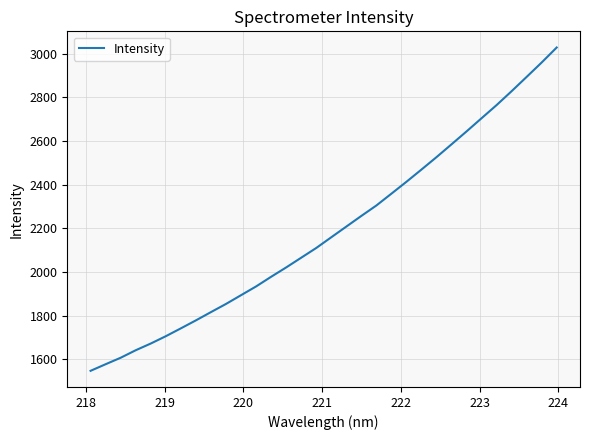

How many lines are shown in the chart?

1